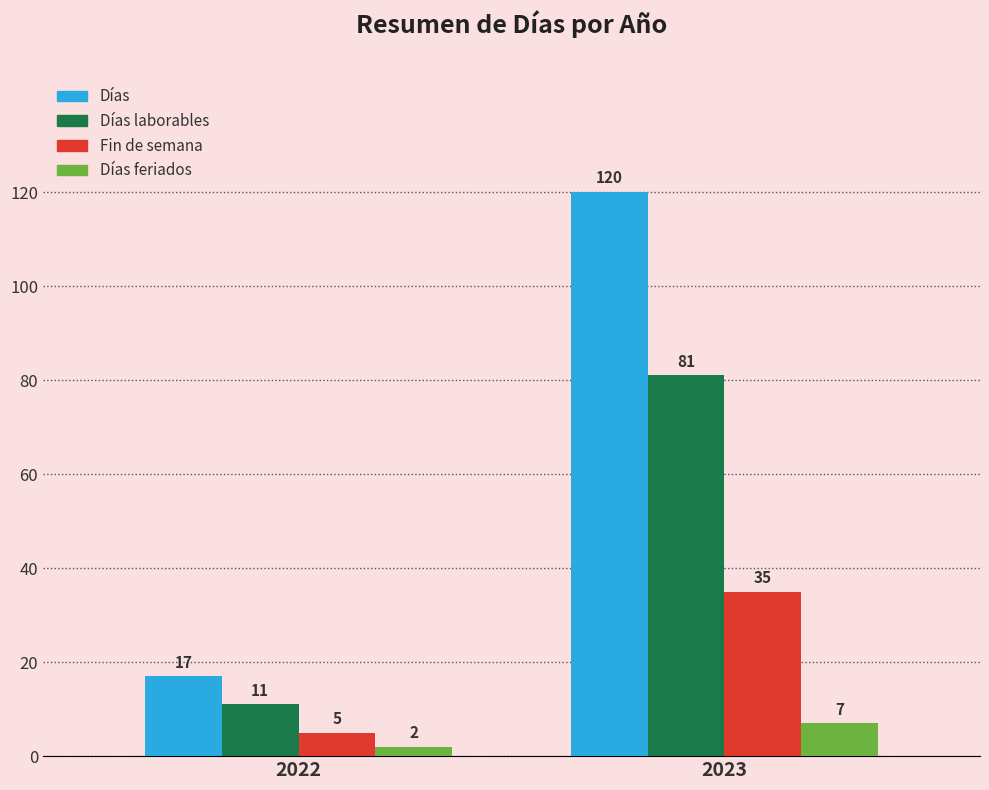

What is the value of the Días laborables bar at the 2nd from the left?

81